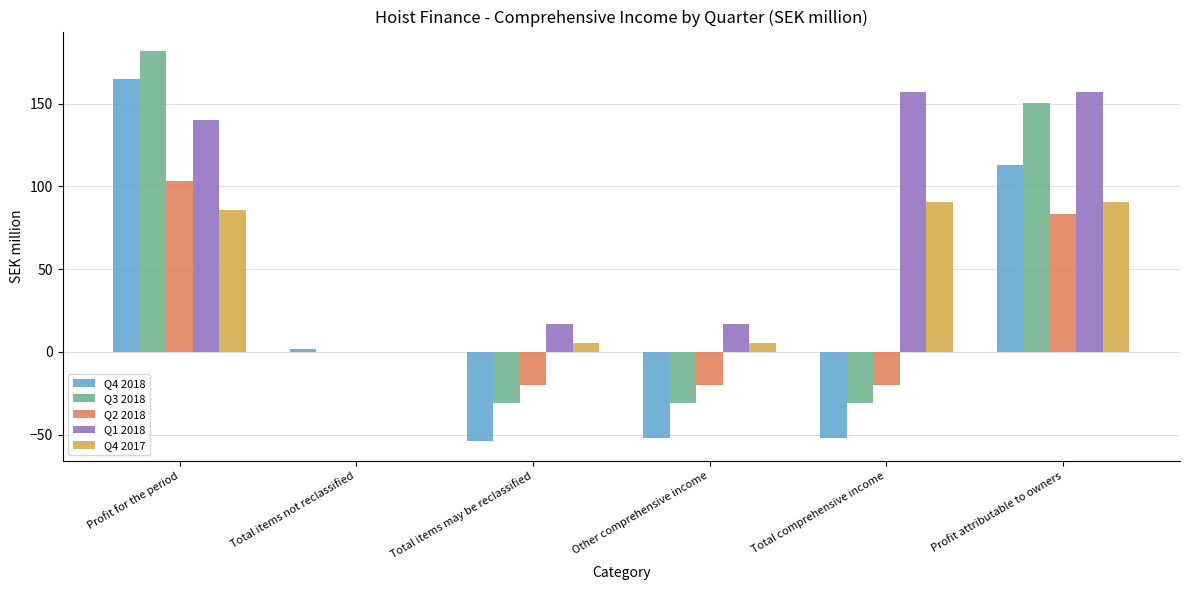

How many series are shown in this chart?

5